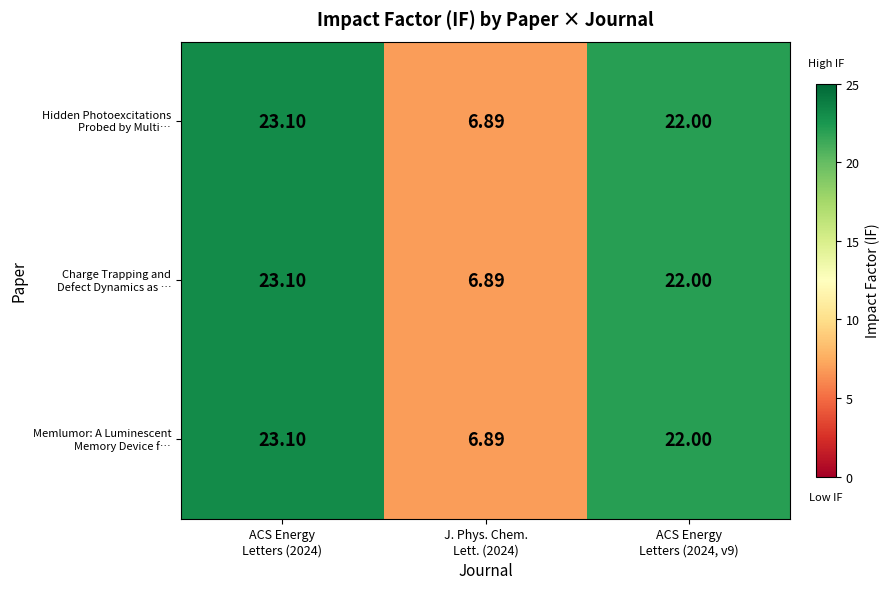

How many series are shown in this chart?

3